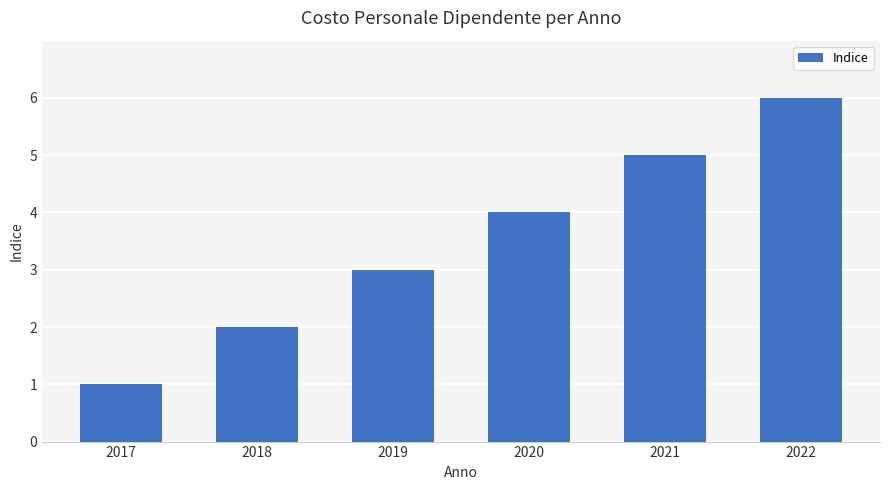

How many values are between 2 and 5?

4